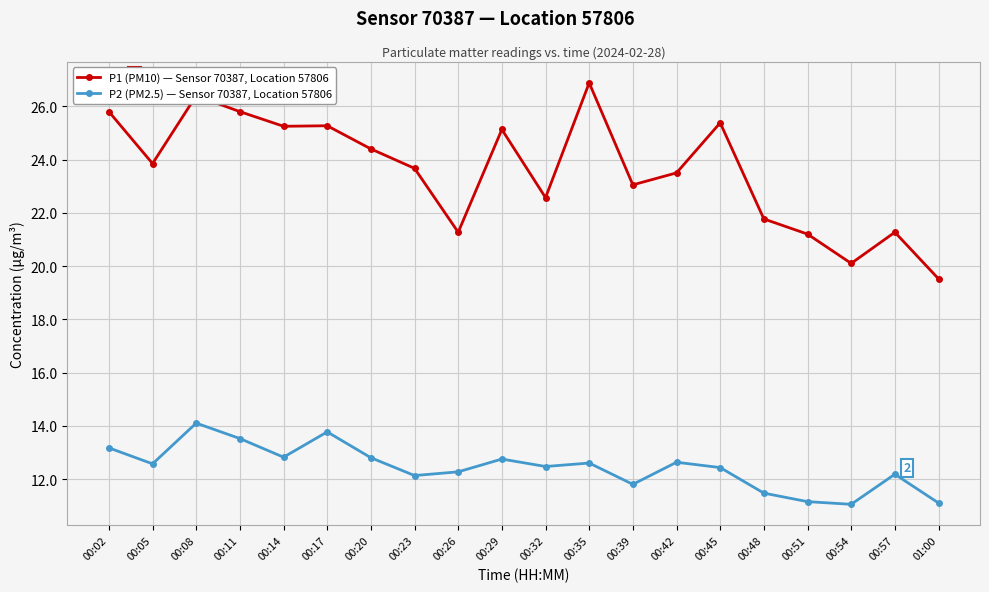

Rank the series by their average value, from lowest to highest.

P2 (PM2.5) — Sensor 70387, Location 57806, P1 (PM10) — Sensor 70387, Location 57806